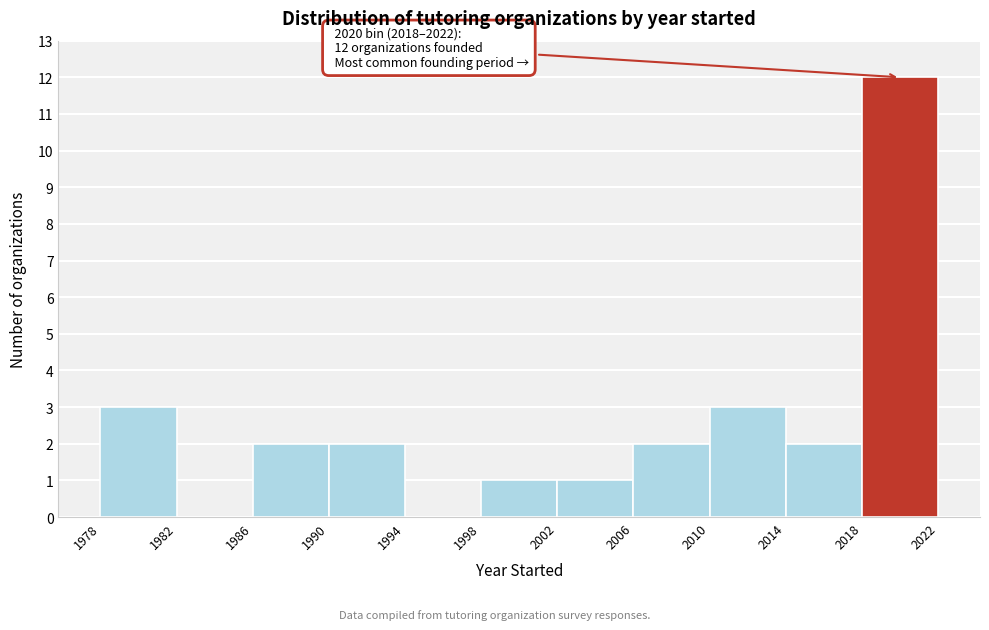

Which range on the x-axis has the tallest bar?

2018 to 2022